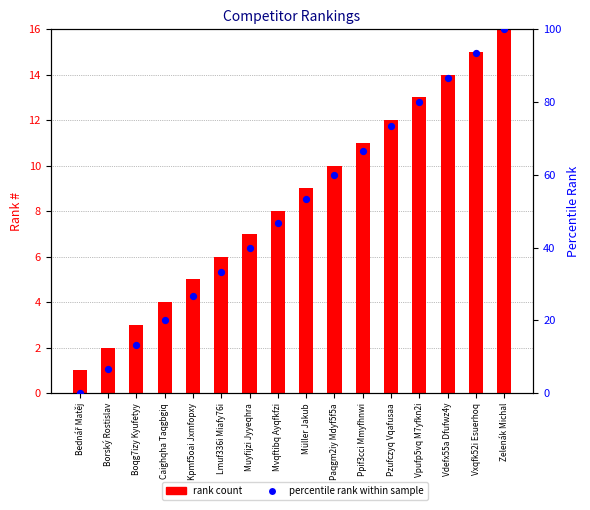

Which series reaches the maximum Y coordinate?

percentile rank within sample